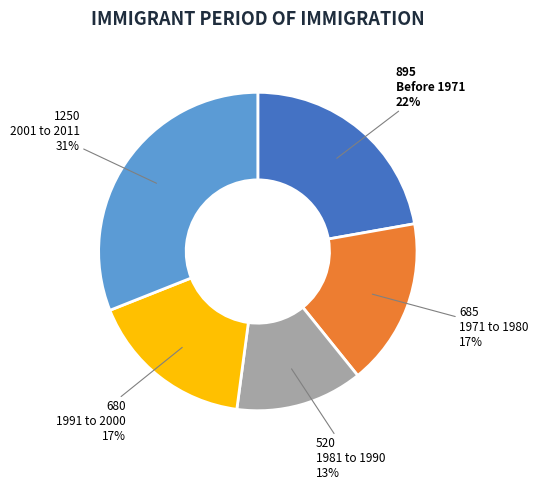

How many segments does this pie chart have?

5